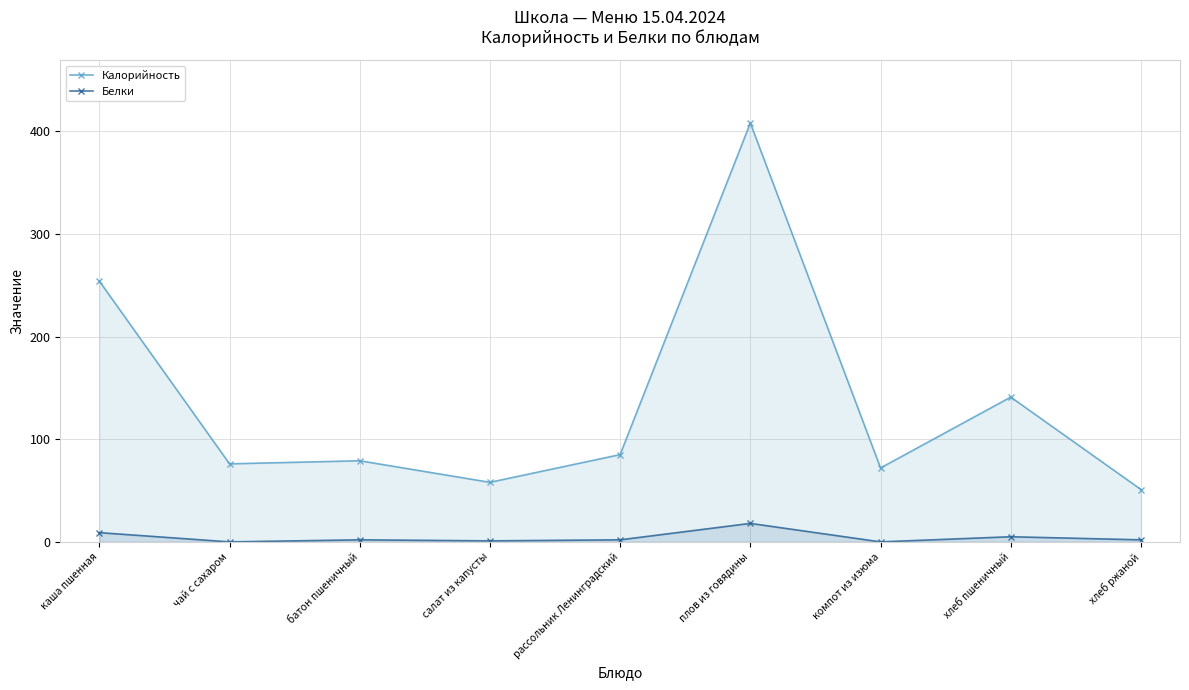

At which label is Белки closest to 9?

каша пшенная